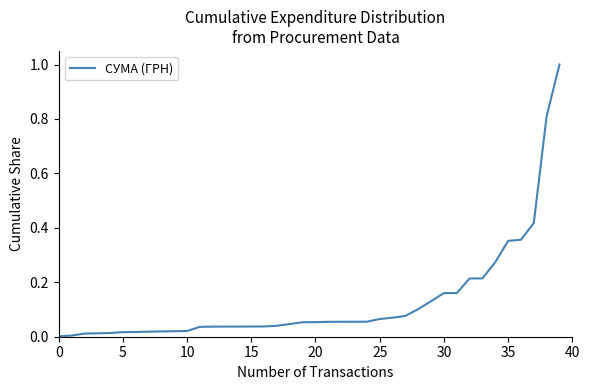

What is the difference between the maximum and second lowest values?

1.0